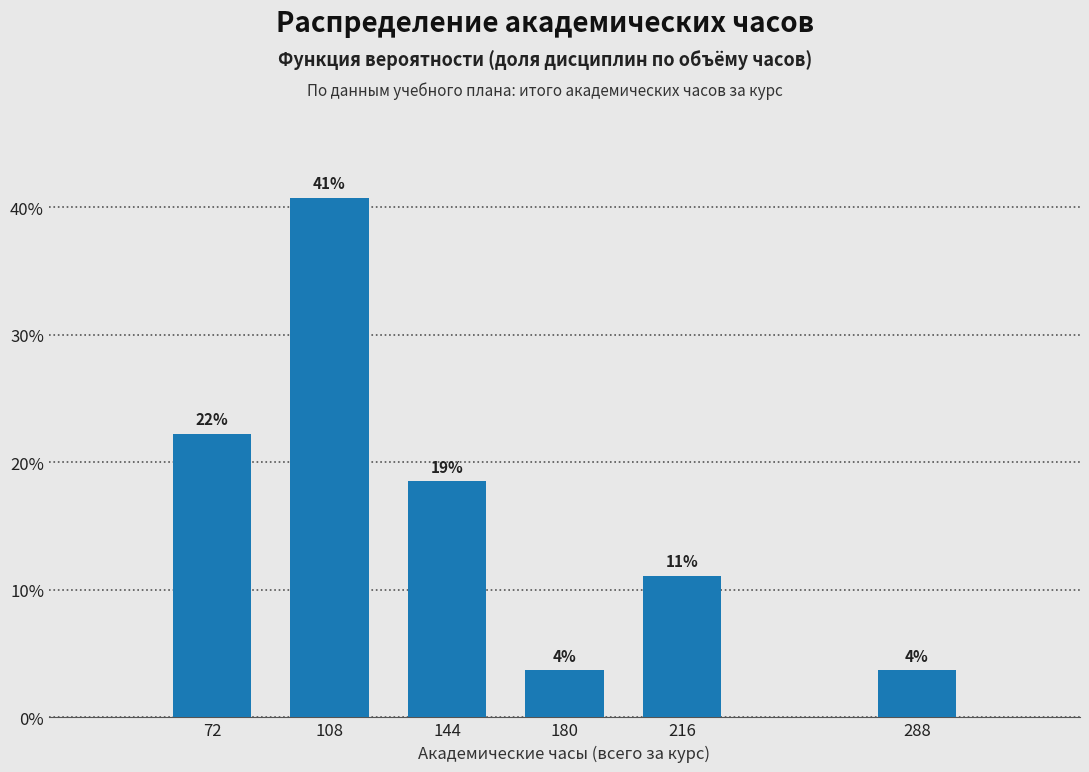

How many bars are there in total?

6